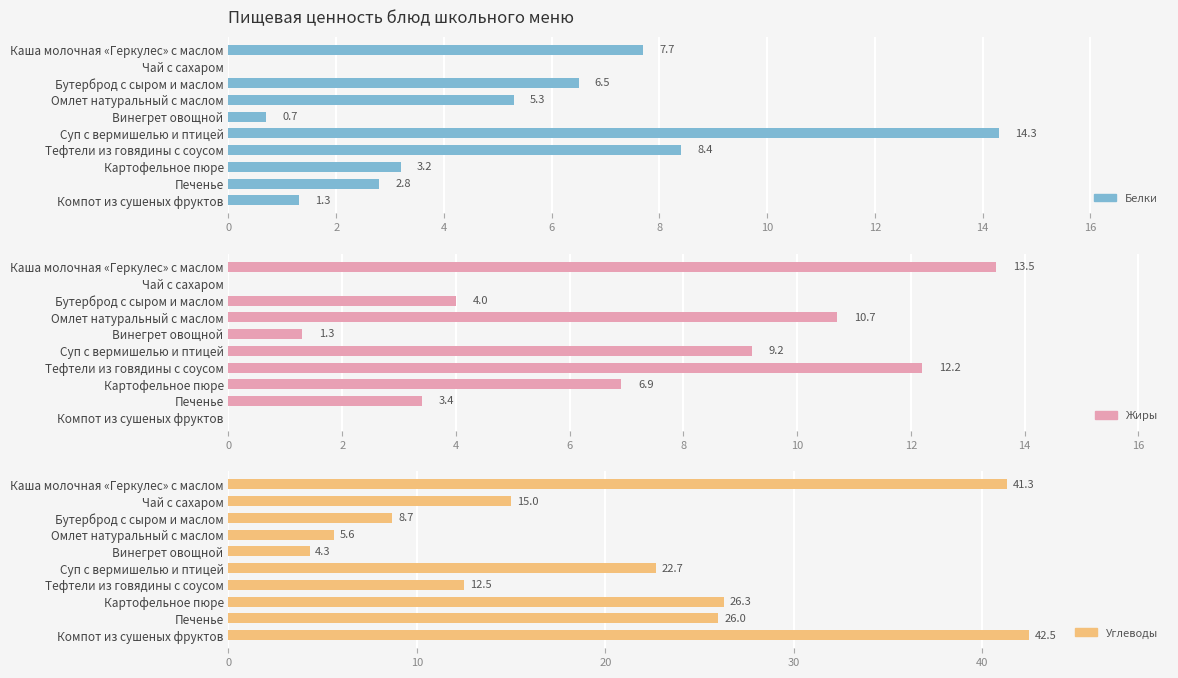

Rank the series by their maximum value, from highest to lowest.

Углеводы, Белки, Жиры